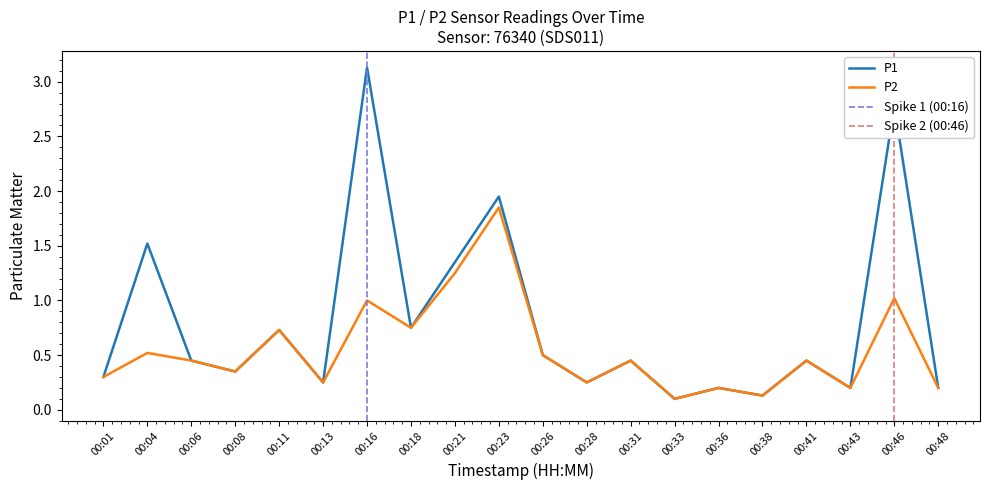

At which category is the sum across all series the highest?

00:16